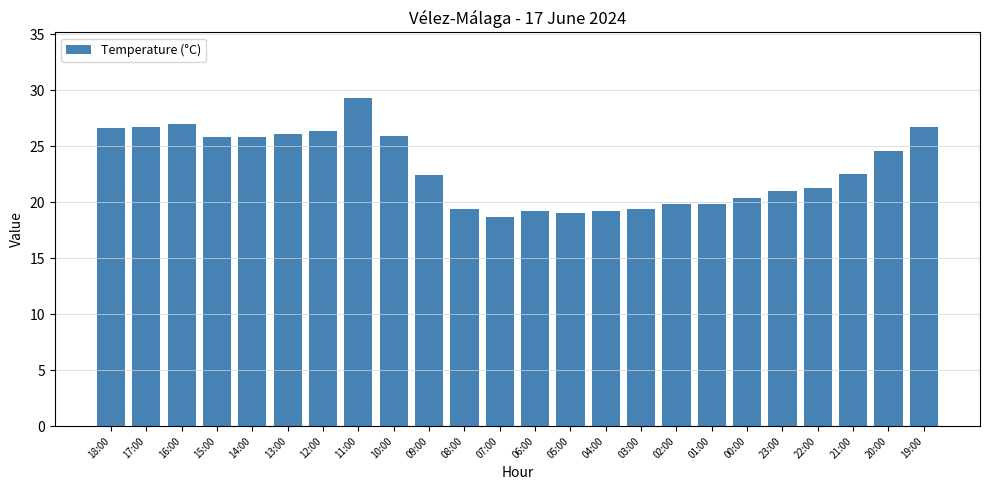

Which label corresponds to the largest value in the chart?

11:00